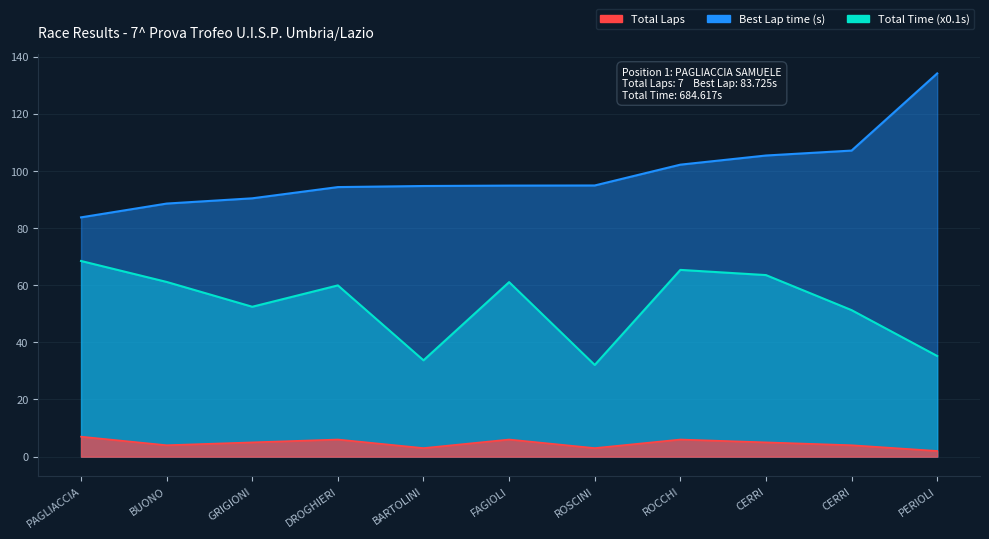

What is the difference between the Total Laps values at GRIGIONI and ROSCINI?

2.0